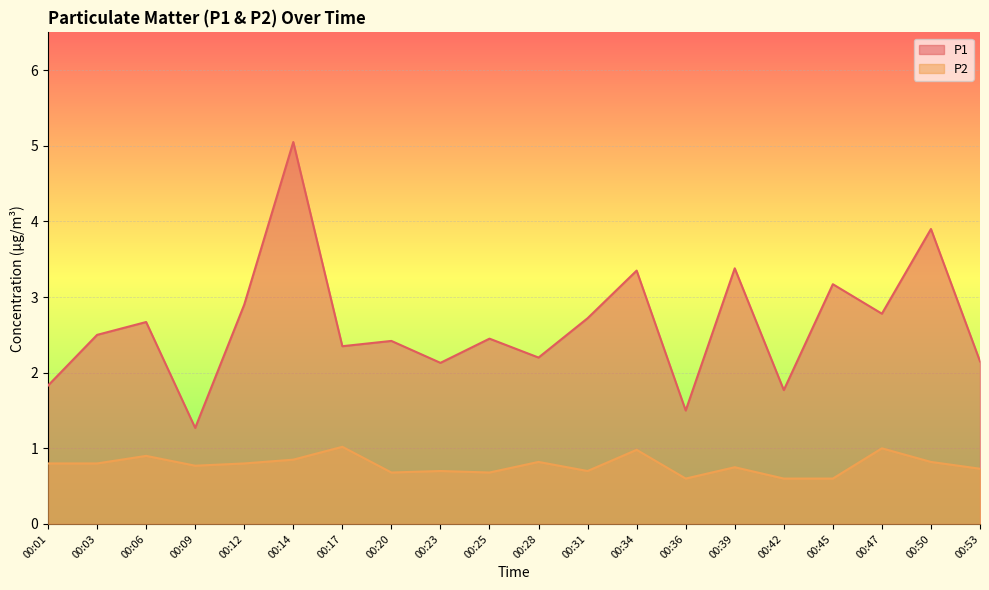

Which series has the largest total across all categories?

P1